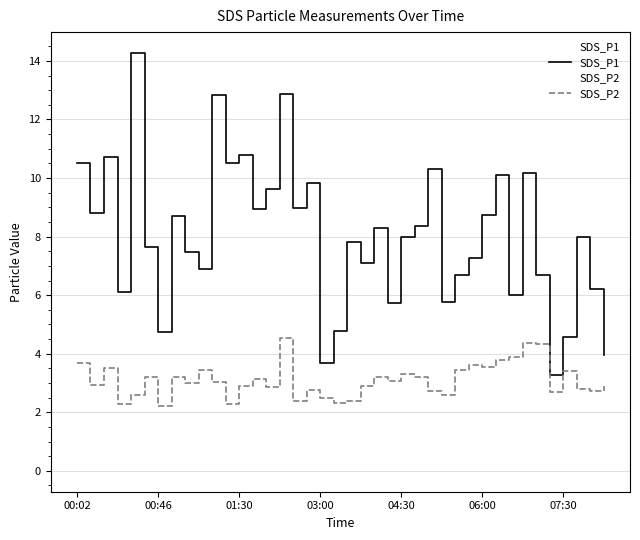

What is the value of the SDS_P2 point at the 3rd from the left?

3.5